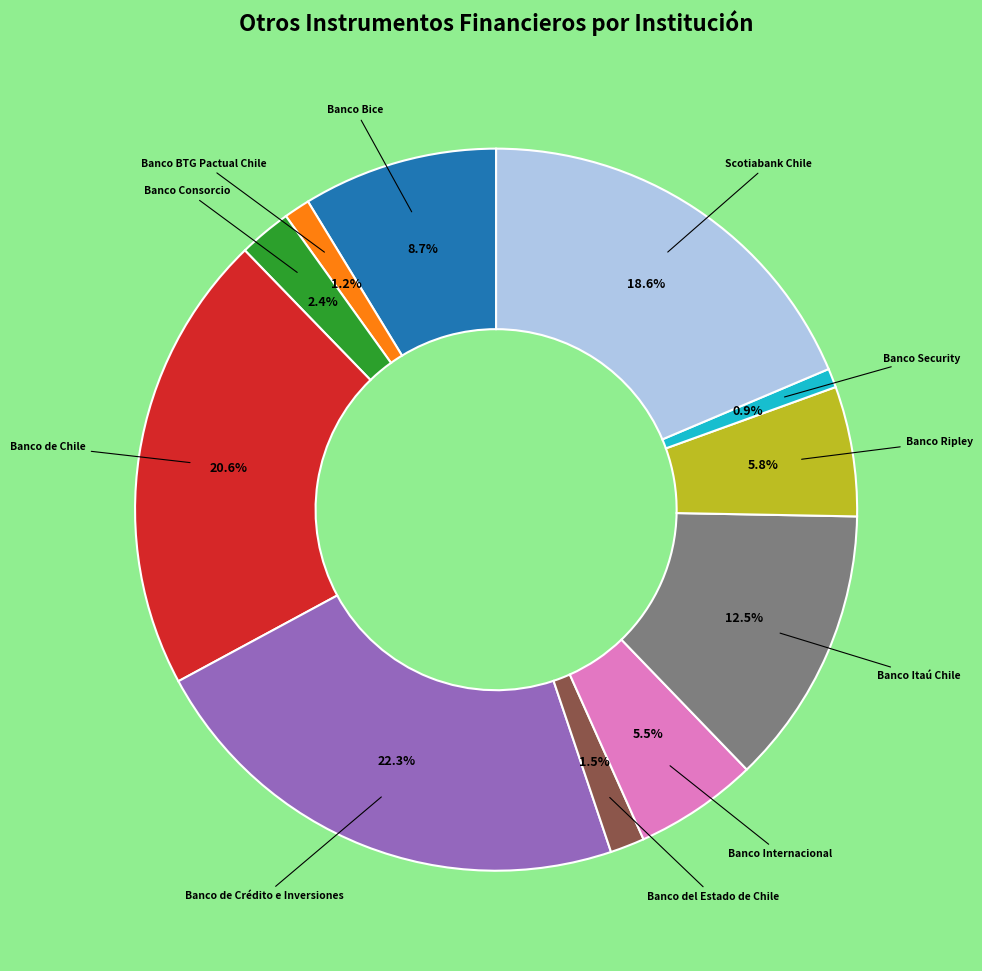

Is there a majority slice in this chart?

No